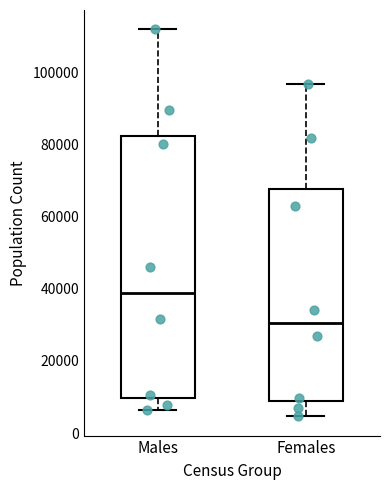

Reading left to right, read every box against the y-axis: the position of its median line, the range the box covers, and the ends of its whiskers. The values are not printed on the chart, so give them approximately, as read against the axis.

Males: median 38000, box 10000 to 82000, whiskers 6000 to 112000
Females: median 30000, box 8000 to 68000, whiskers 4000 to 96000